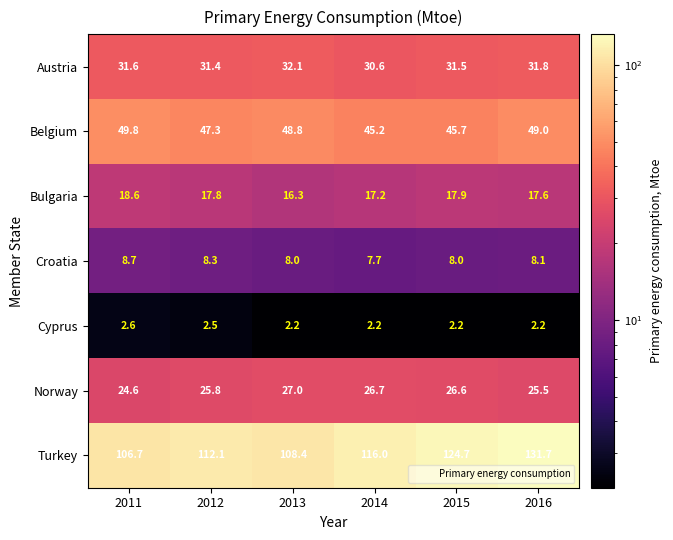

Is it true that Croatia equals 3.5 at 2015?

False